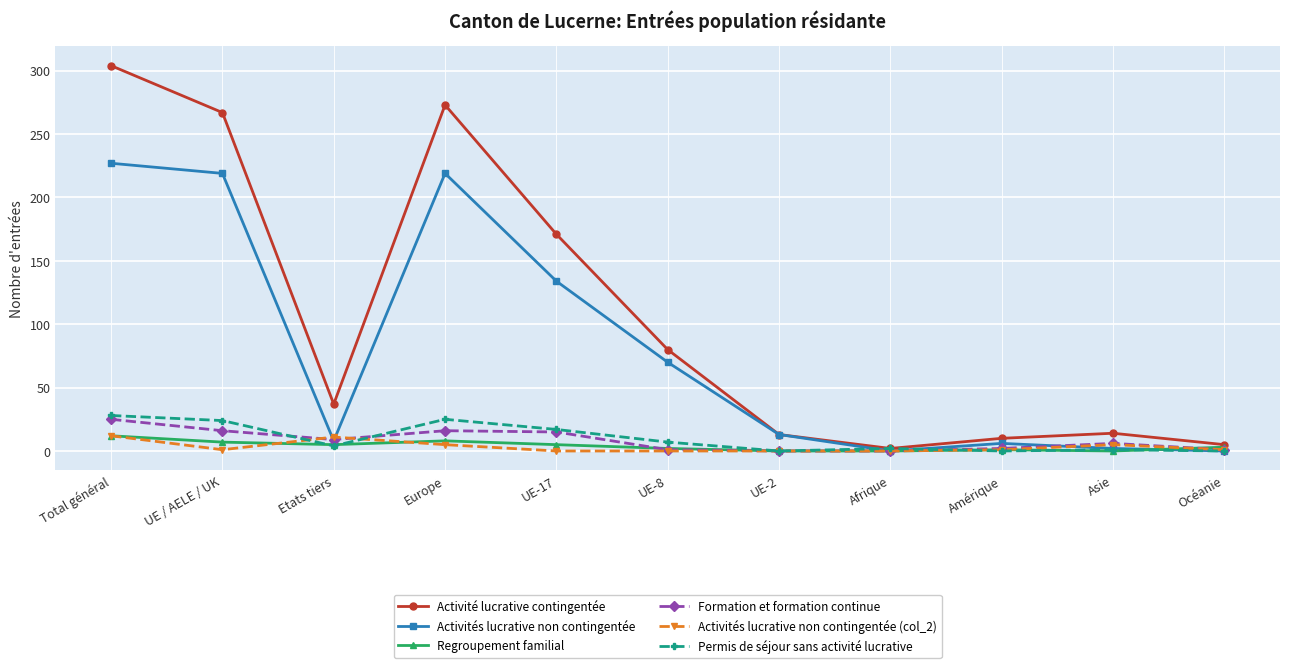

At which category does Permis de séjour sans activité lucrative reach its first local peak?

Europe